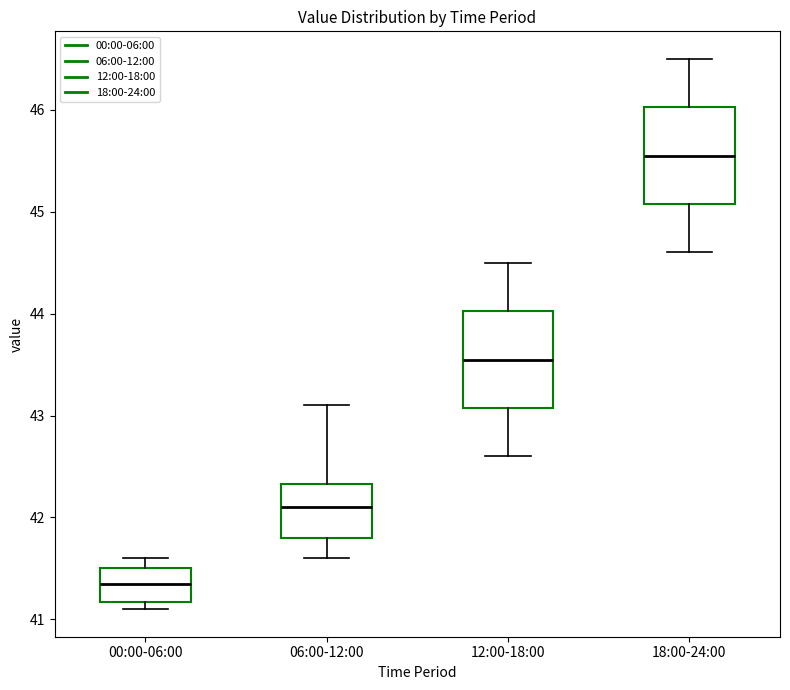

Which box has the highest median line?

18:00-24:00